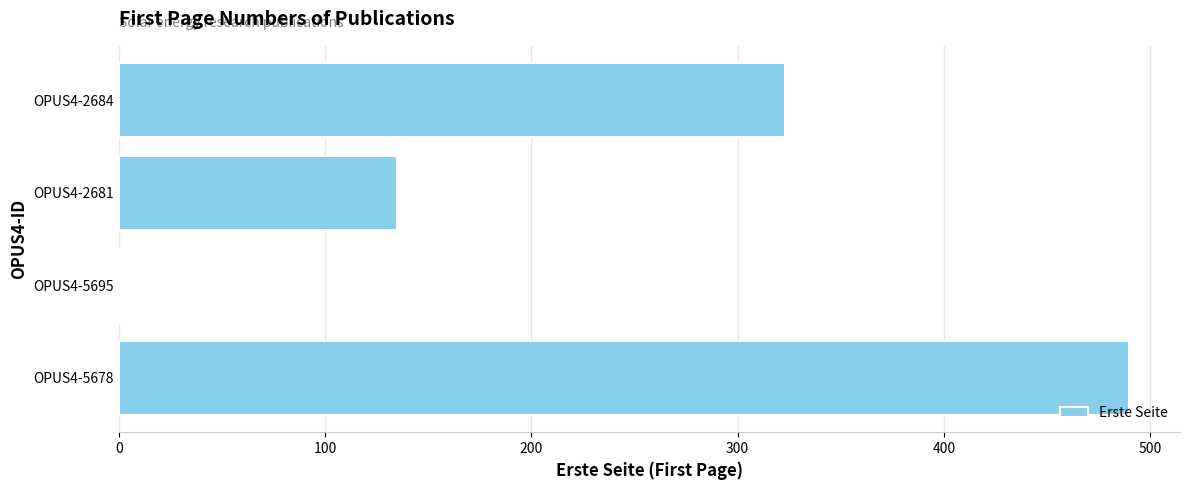

What is the maximum value shown in the chart?

490